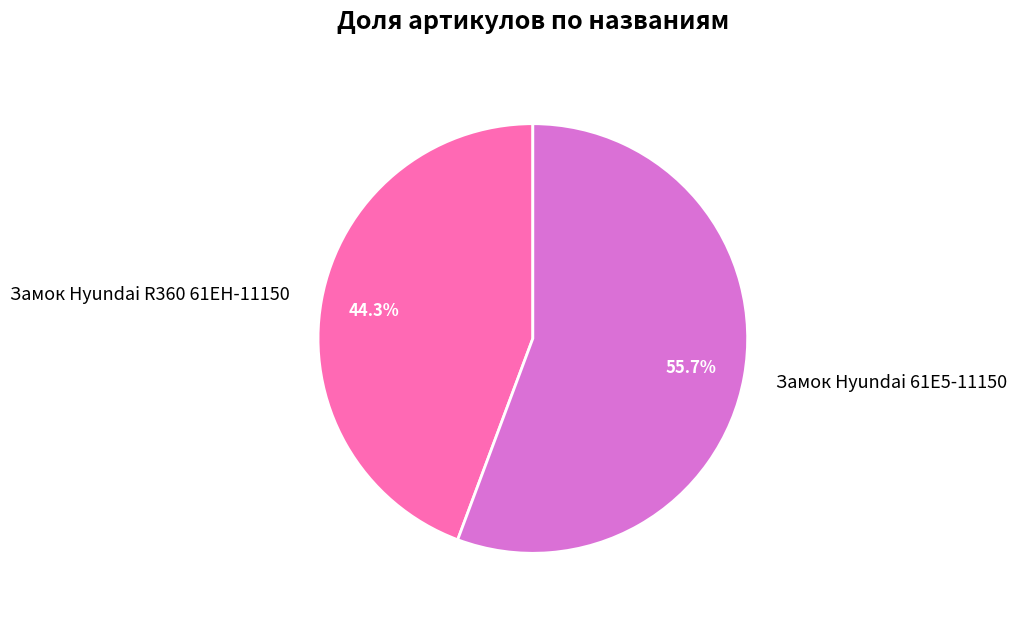

What percentage is the Замок Hyundai R360 61EH-11150 slice, to the nearest percent?

44%